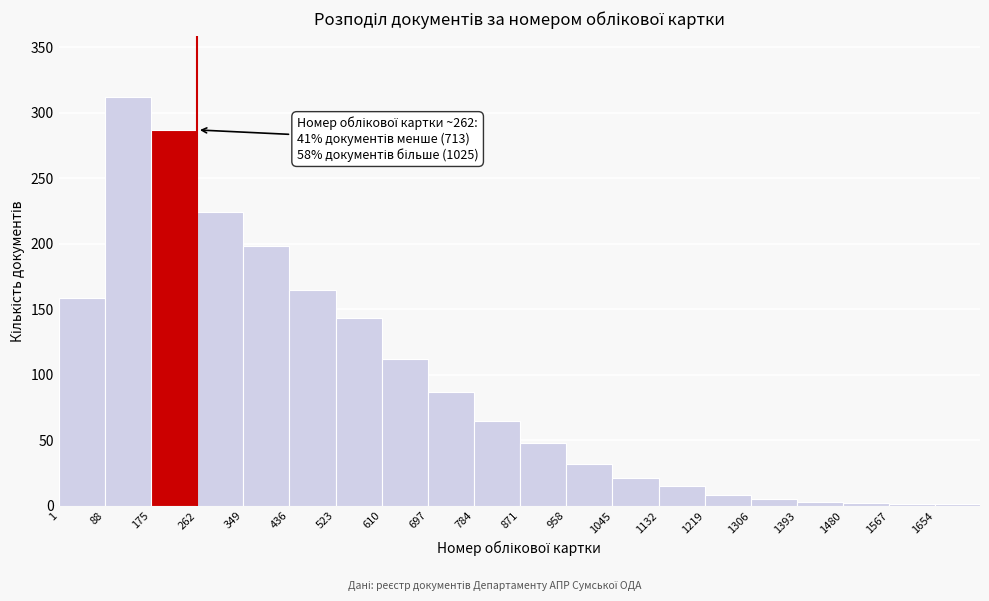

Which range on the x-axis has the tallest bar?

88 to 175